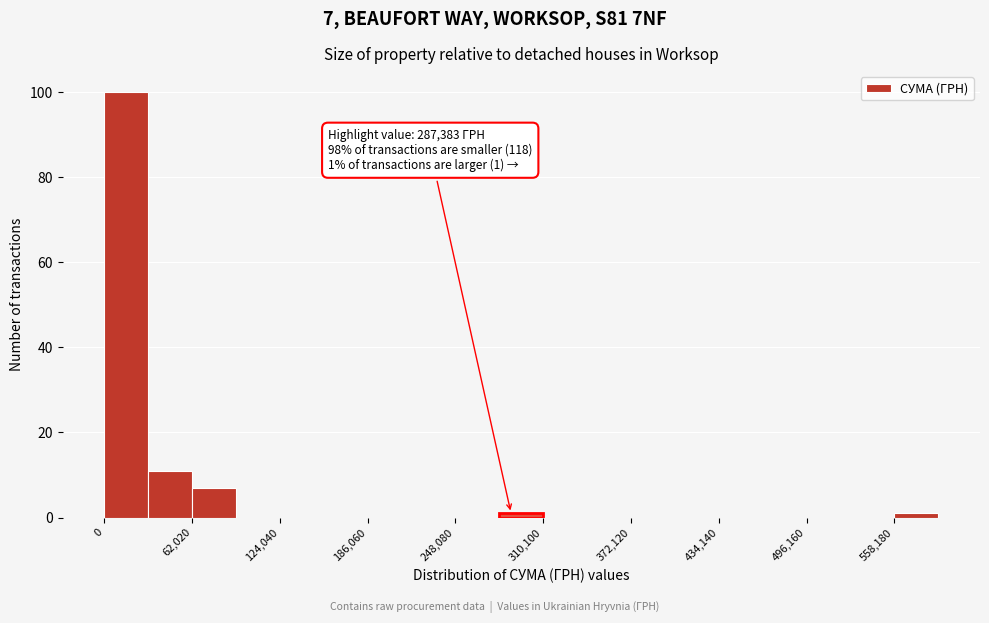

Read against the x-axis, roughly where is the centre of the tallest bar?

20000